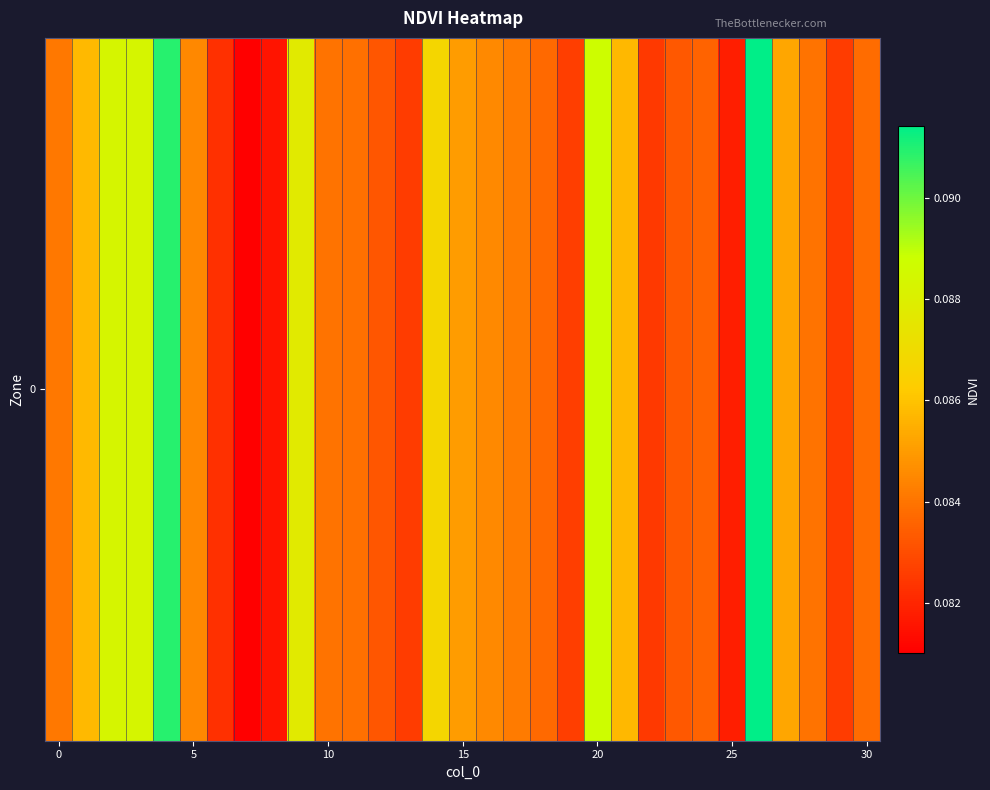

Which label corresponds to the largest value in the chart?

26